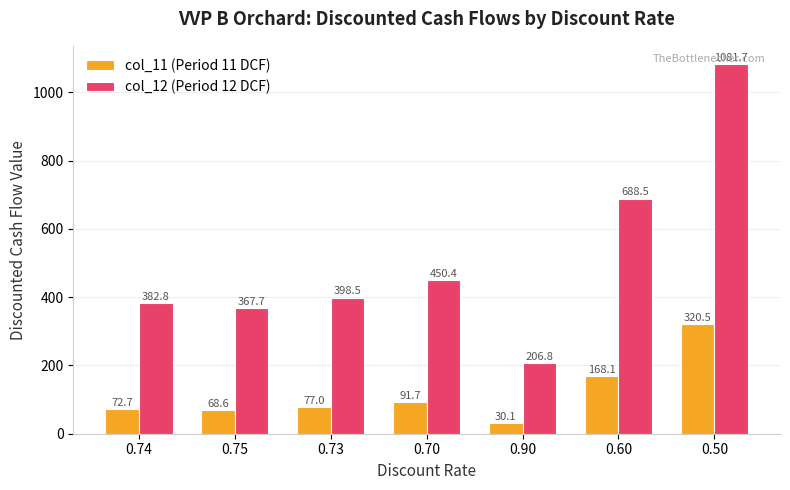

At how many categories does at least one series exceed 722?

1